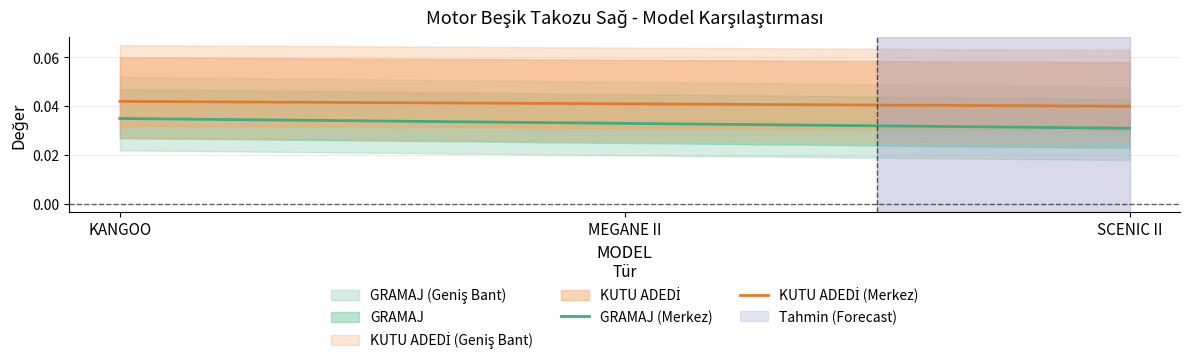

Is it true that KUTU ADEDİ (Merkez) equals 0.0 at KANGOO?

False